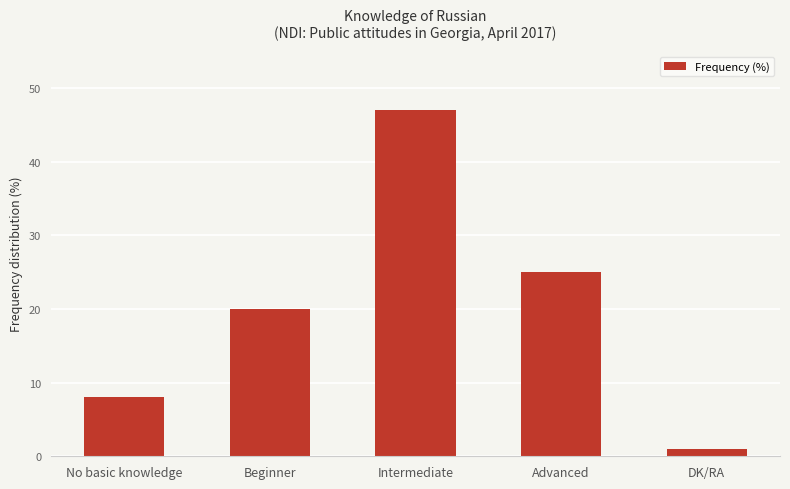

What is the sum of all values?

101